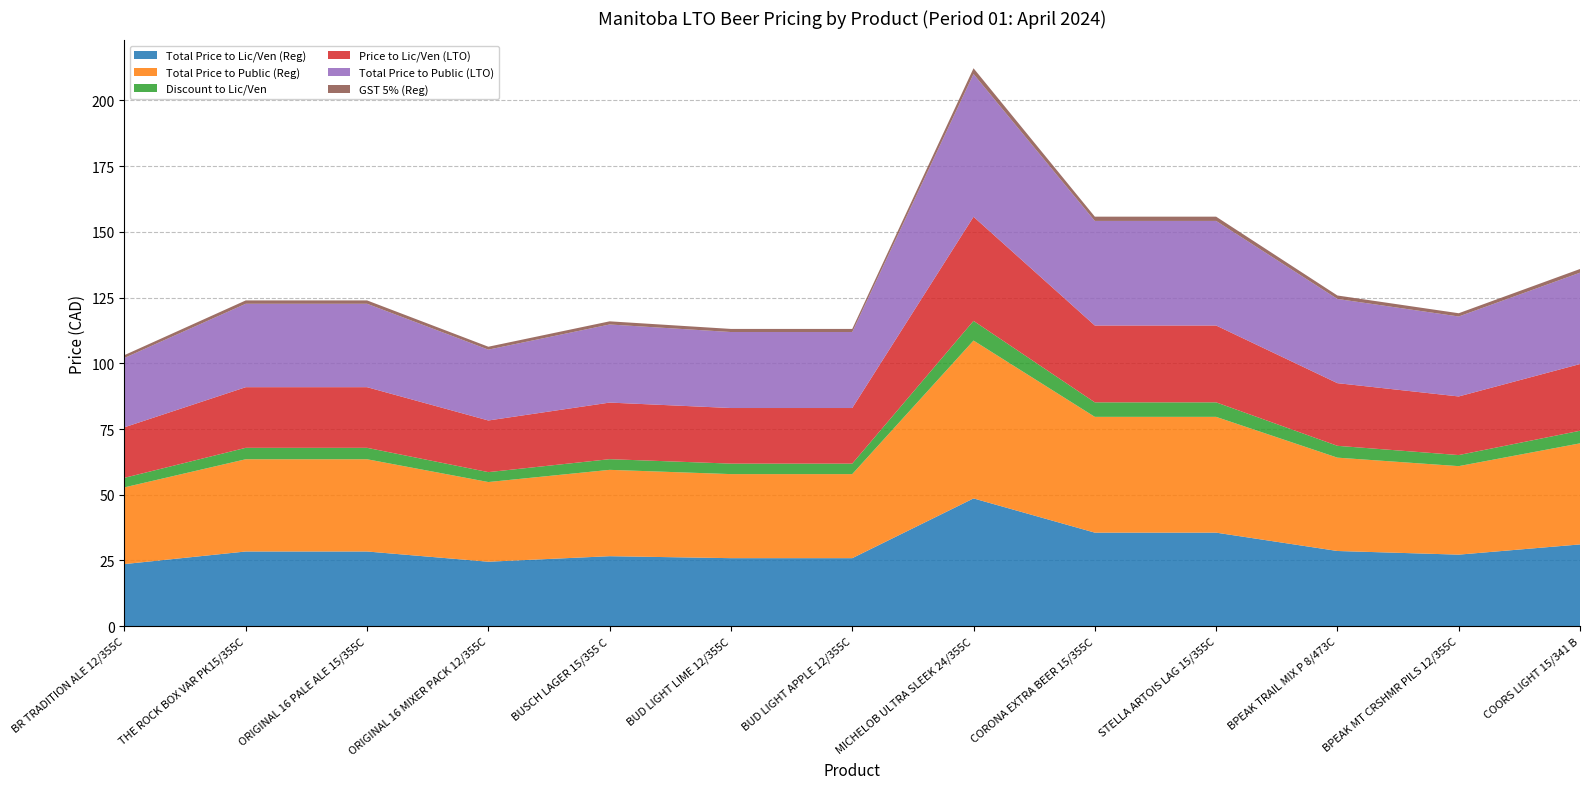

Reading left to right, what are all the values shown in this chart?

Total Price to Lic/Ven (Reg): BR TRADITION ALE 12/355C=23.6	THE ROCK BOX VAR PK15/355C=28.4	ORIGINAL 16 PALE ALE 15/355C=28.4	ORIGINAL 16 MIXER PACK 12/355C=24.5	BUSCH LAGER 15/355 C=26.6	BUD LIGHT LIME 12/355C=25.9	BUD LIGHT APPLE 12/355C=25.9	MICHELOB ULTRA SLEEK 24/355C=48.6	CORONA EXTRA BEER 15/355C=35.6	STELLA ARTOIS LAG 15/355C=35.6	BPEAK TRAIL MIX P 8/473C=28.6	BPEAK MT CRSHMR PILS 12/355C=27.2	COORS LIGHT 15/341 B=31.1
Total Price to Public (Reg): BR TRADITION ALE 12/355C=29.2	THE ROCK BOX VAR PK15/355C=35.1	ORIGINAL 16 PALE ALE 15/355C=35.1	ORIGINAL 16 MIXER PACK 12/355C=30.3	BUSCH LAGER 15/355 C=32.9	BUD LIGHT LIME 12/355C=32.0	BUD LIGHT APPLE 12/355C=32.0	MICHELOB ULTRA SLEEK 24/355C=60.1	CORONA EXTRA BEER 15/355C=44.0	STELLA ARTOIS LAG 15/355C=44.0	BPEAK TRAIL MIX P 8/473C=35.5	BPEAK MT CRSHMR PILS 12/355C=33.7	COORS LIGHT 15/341 B=38.5
Discount to Lic/Ven: BR TRADITION ALE 12/355C=3.6	THE ROCK BOX VAR PK15/355C=4.3	ORIGINAL 16 PALE ALE 15/355C=4.3	ORIGINAL 16 MIXER PACK 12/355C=3.8	BUSCH LAGER 15/355 C=4.1	BUD LIGHT LIME 12/355C=4.0	BUD LIGHT APPLE 12/355C=4.0	MICHELOB ULTRA SLEEK 24/355C=7.5	CORONA EXTRA BEER 15/355C=5.5	STELLA ARTOIS LAG 15/355C=5.5	BPEAK TRAIL MIX P 8/473C=4.5	BPEAK MT CRSHMR PILS 12/355C=4.2	COORS LIGHT 15/341 B=4.8
Price to Lic/Ven (LTO): BR TRADITION ALE 12/355C=19.2	THE ROCK BOX VAR PK15/355C=23.1	ORIGINAL 16 PALE ALE 15/355C=23.1	ORIGINAL 16 MIXER PACK 12/355C=19.6	BUSCH LAGER 15/355 C=21.5	BUD LIGHT LIME 12/355C=21.1	BUD LIGHT APPLE 12/355C=21.1	MICHELOB ULTRA SLEEK 24/355C=39.6	CORONA EXTRA BEER 15/355C=29.2	STELLA ARTOIS LAG 15/355C=29.2	BPEAK TRAIL MIX P 8/473C=23.8	BPEAK MT CRSHMR PILS 12/355C=22.3	COORS LIGHT 15/341 B=25.4
Total Price to Public (LTO): BR TRADITION ALE 12/355C=26.4	THE ROCK BOX VAR PK15/355C=31.7	ORIGINAL 16 PALE ALE 15/355C=31.7	ORIGINAL 16 MIXER PACK 12/355C=26.9	BUSCH LAGER 15/355 C=29.7	BUD LIGHT LIME 12/355C=28.9	BUD LIGHT APPLE 12/355C=28.9	MICHELOB ULTRA SLEEK 24/355C=54.3	CORONA EXTRA BEER 15/355C=39.8	STELLA ARTOIS LAG 15/355C=39.8	BPEAK TRAIL MIX P 8/473C=32.0	BPEAK MT CRSHMR PILS 12/355C=30.4	COORS LIGHT 15/341 B=34.8
GST 5% (Reg): BR TRADITION ALE 12/355C=1.1	THE ROCK BOX VAR PK15/355C=1.3	ORIGINAL 16 PALE ALE 15/355C=1.3	ORIGINAL 16 MIXER PACK 12/355C=1.1	BUSCH LAGER 15/355 C=1.2	BUD LIGHT LIME 12/355C=1.2	BUD LIGHT APPLE 12/355C=1.2	MICHELOB ULTRA SLEEK 24/355C=2.2	CORONA EXTRA BEER 15/355C=1.6	STELLA ARTOIS LAG 15/355C=1.6	BPEAK TRAIL MIX P 8/473C=1.3	BPEAK MT CRSHMR PILS 12/355C=1.2	COORS LIGHT 15/341 B=1.4